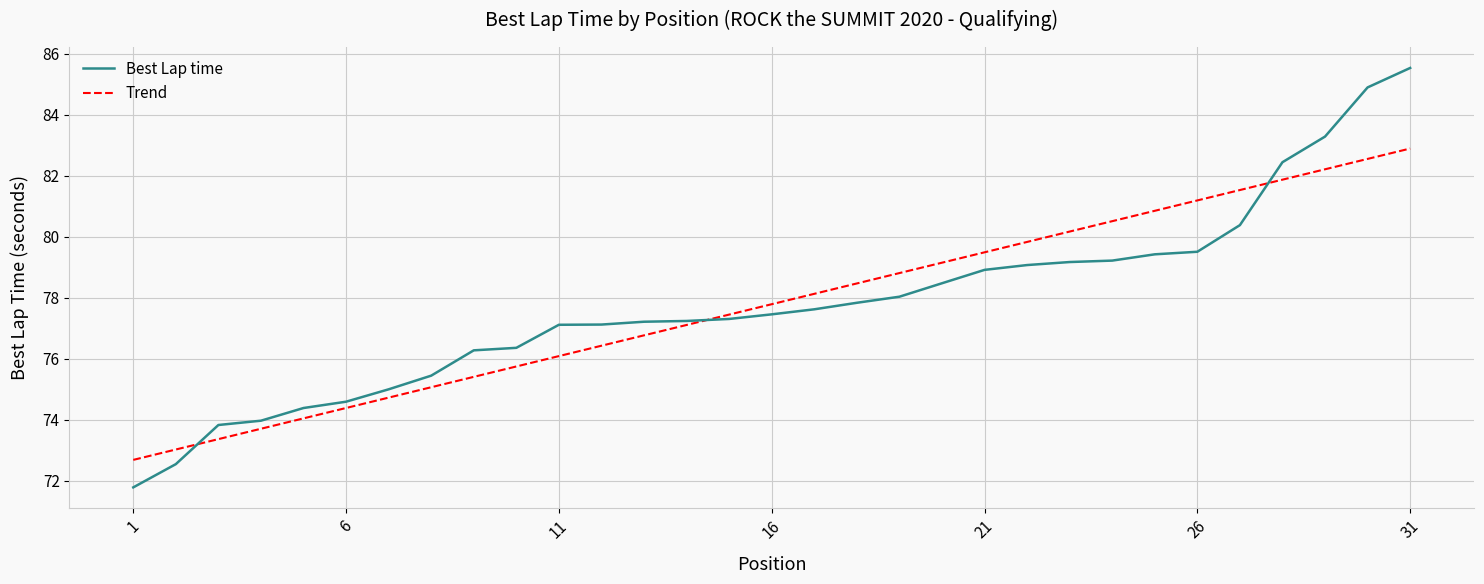

True or false: Best Lap time has a value of 77.5 at 16.

True